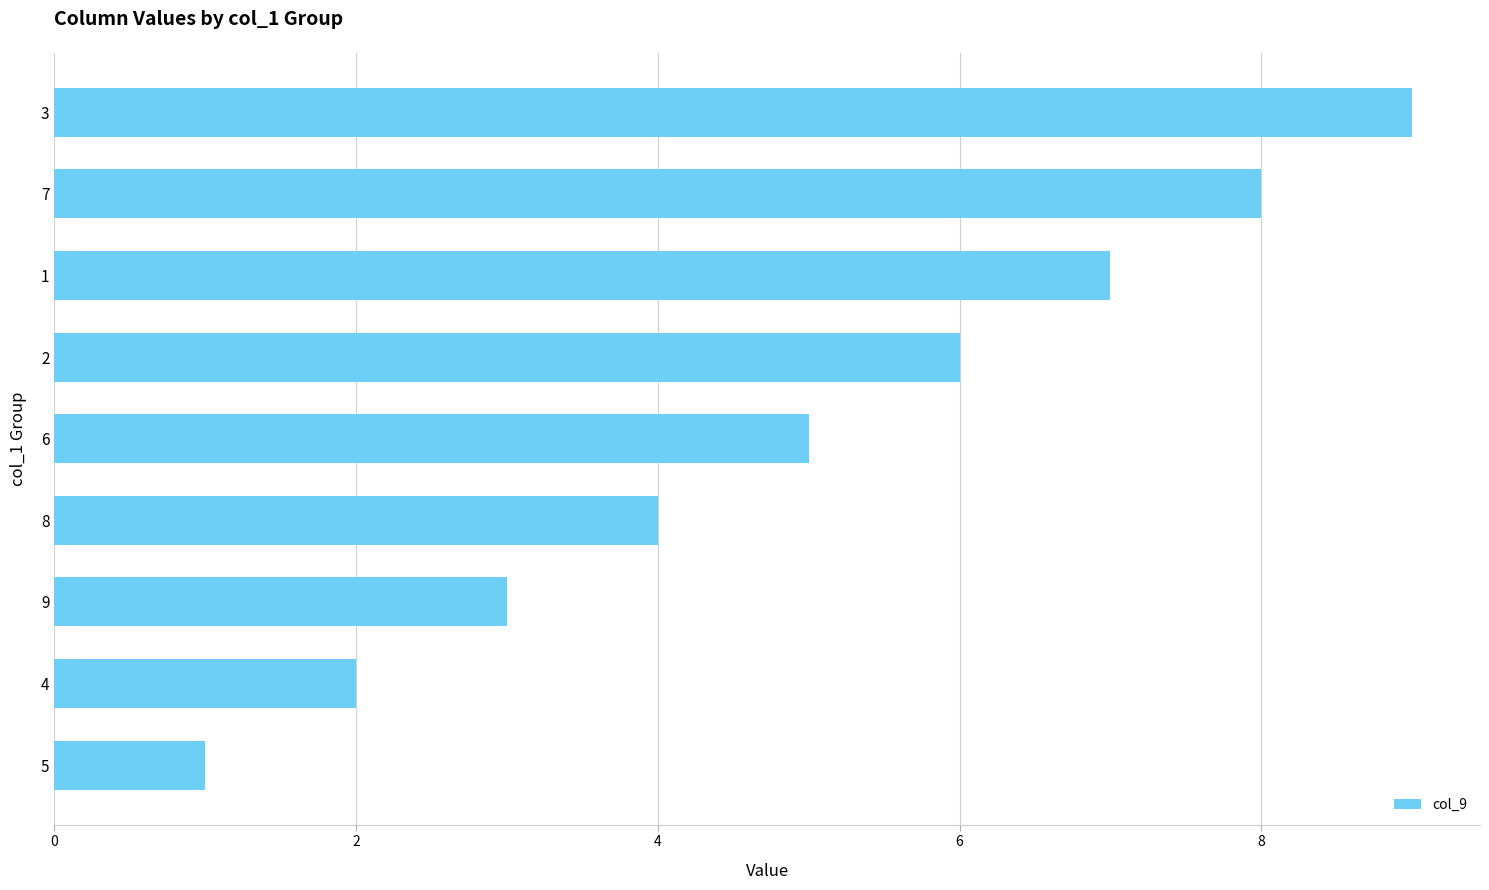

How many categories are shown in the chart?

9